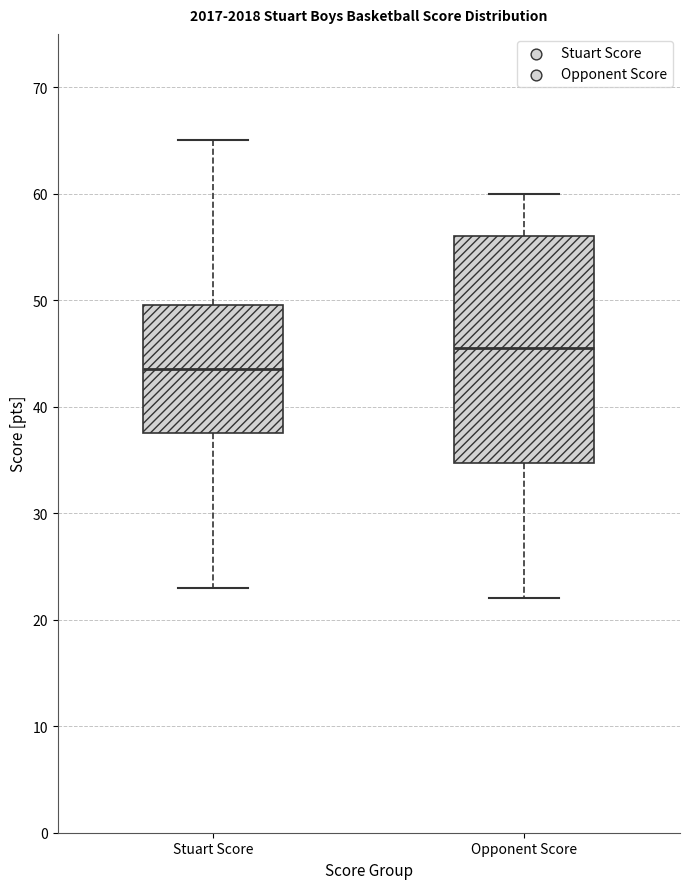

Reading left to right, read every box against the y-axis: the position of its median line, the range the box covers, and the ends of its whiskers. The values are not printed on the chart, so give them approximately, as read against the axis.

Stuart Score: median 44, box 38 to 50, whiskers 23 to 65
Opponent Score: median 46, box 35 to 56, whiskers 22 to 60